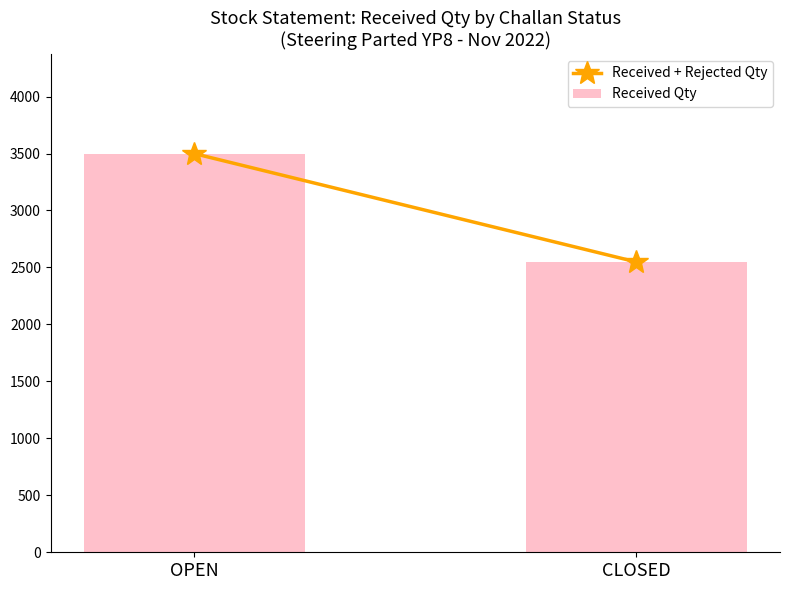

What is the label of the 2nd bar from the right?

OPEN